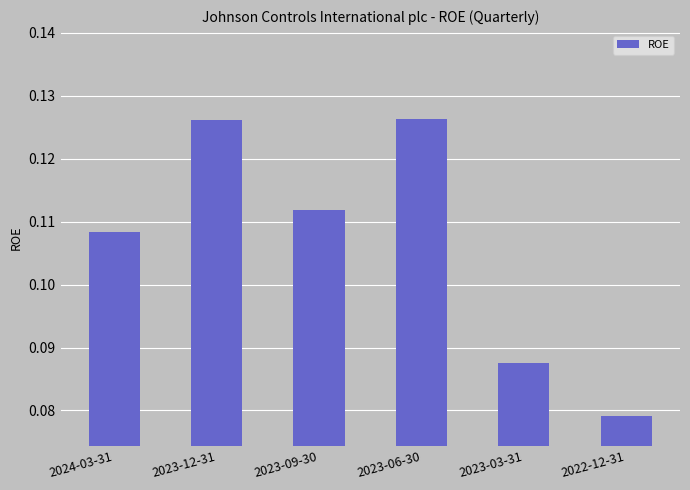

What is the label of the 1st bar from the right?

2022-12-31